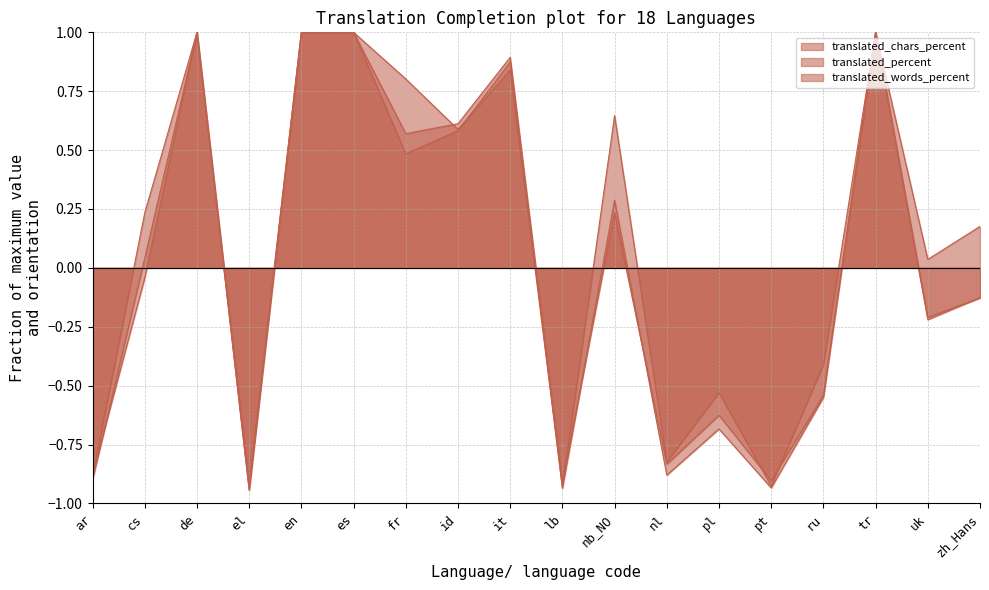

Rank the categories by translated_chars_percent value from lowest to highest.

el, lb, pt, ar, nl, pl, ru, uk, zh_Hans, cs, nb_NO, fr, id, it, de, en, es, tr